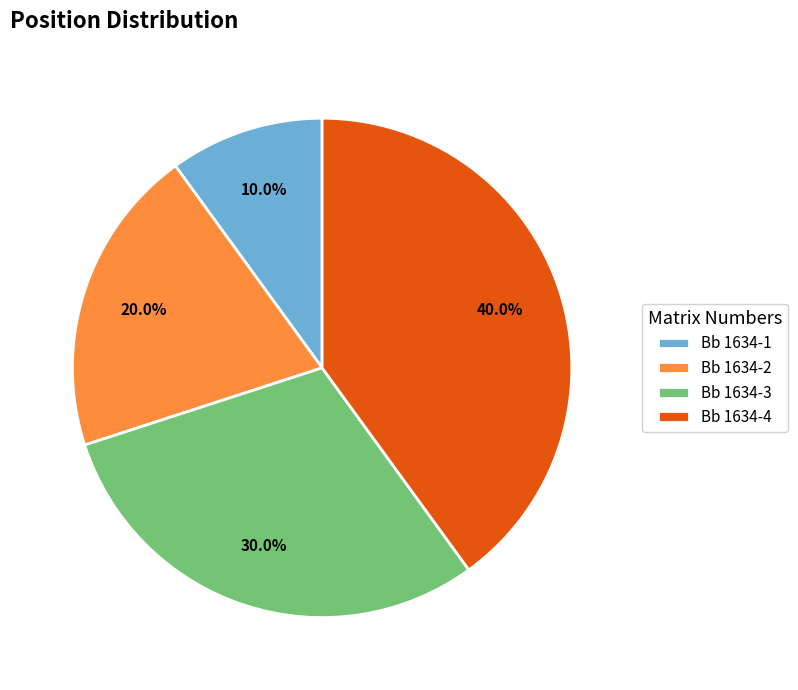

Approximately how many times larger is the value at Bb 1634-3 compared to Bb 1634-2?

1.5